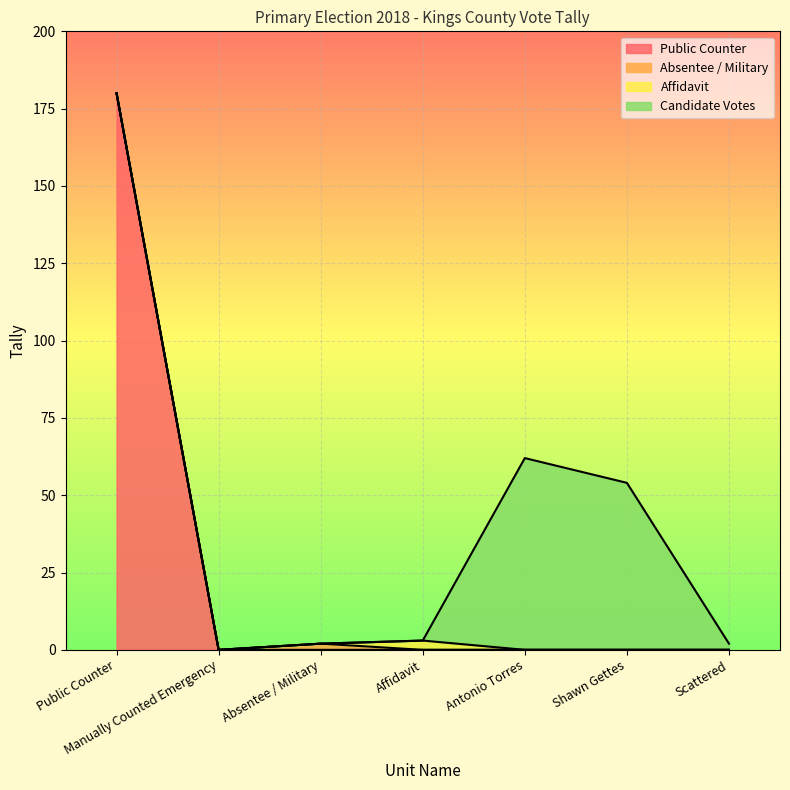

At which category is the sum across all series the highest?

Public Counter